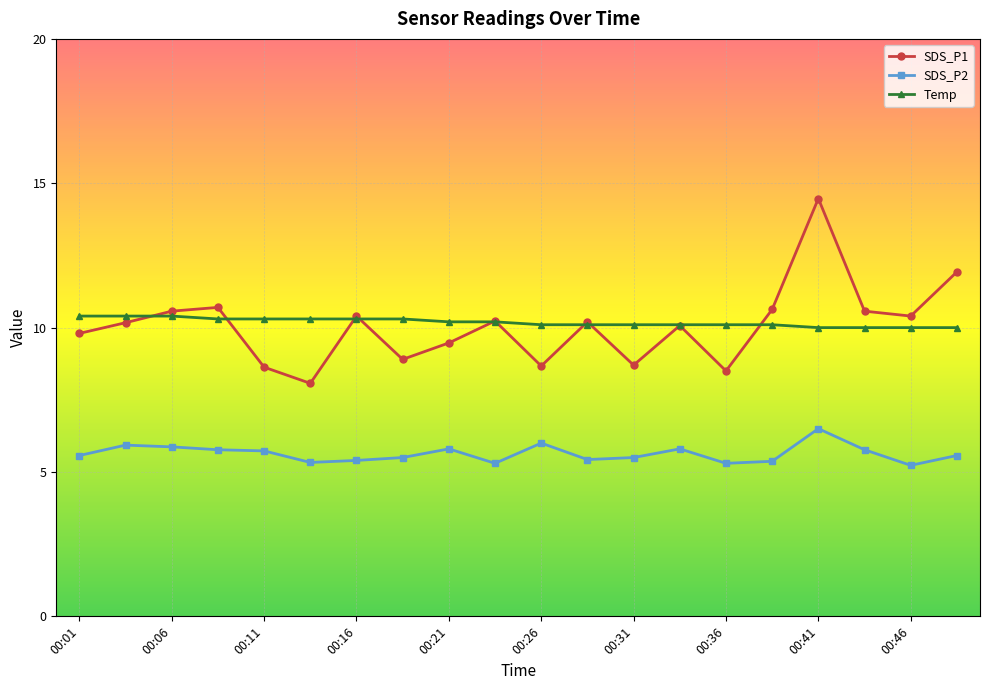

What is the greatest value displayed?

14.5